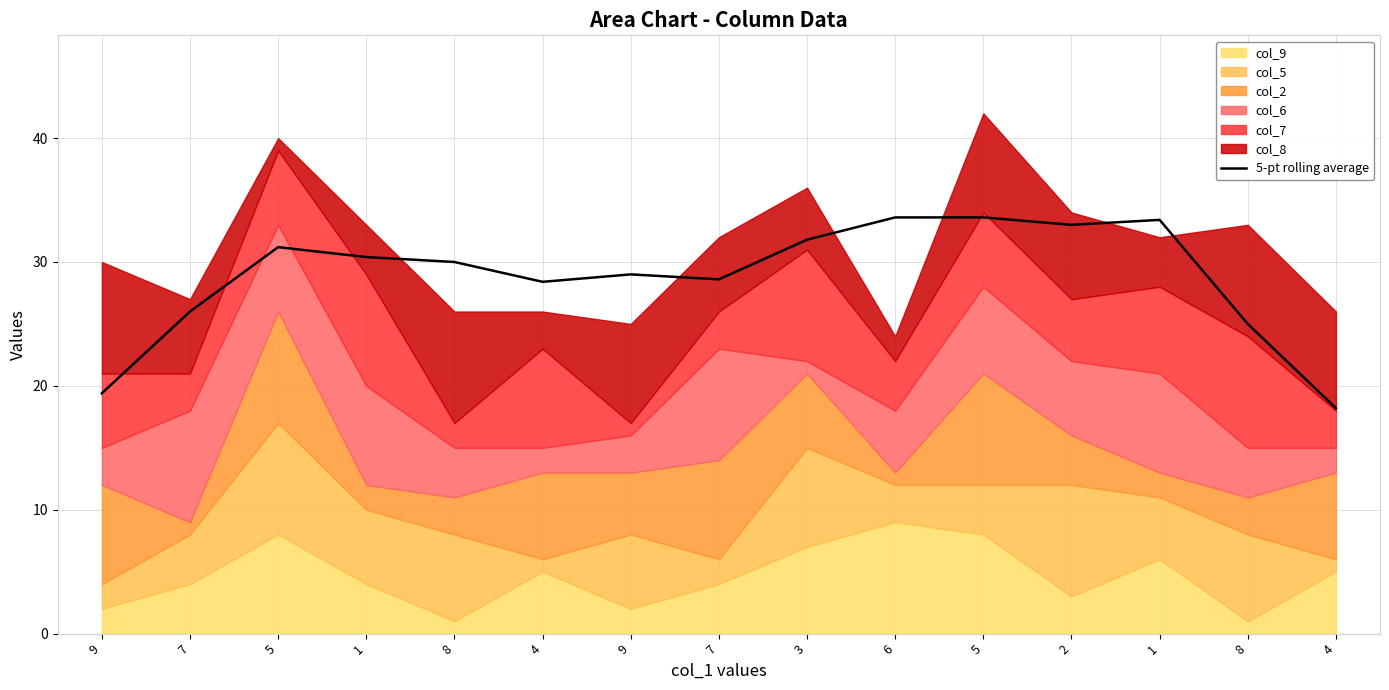

Which has a higher value, 6 or 9?

6